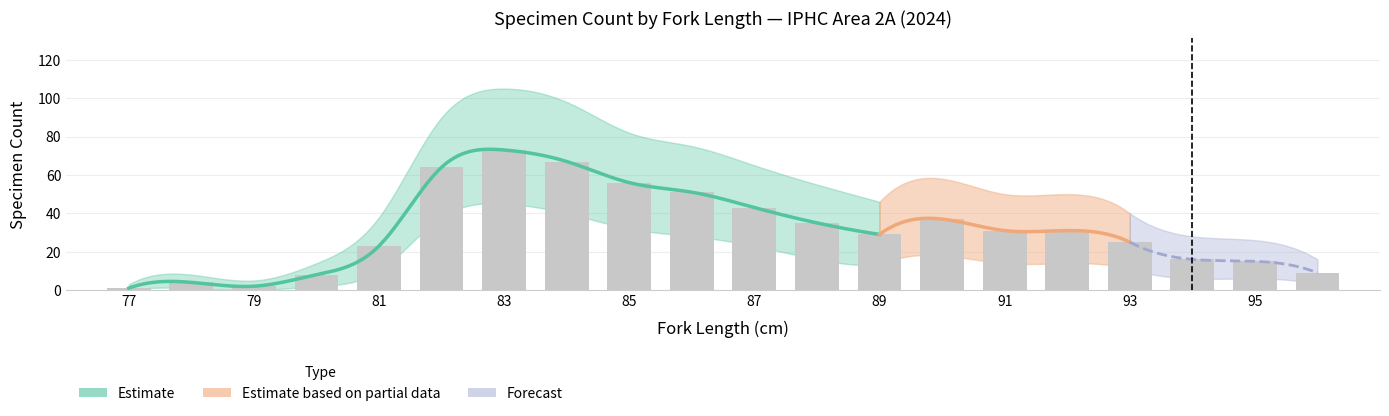

Reading left to right, list all the values displayed in this chart.

2A: 77=1	78=4	79=2	80=8	81=23	82=64	83=73	84=67	85=56	86=51	87=43	88=35	89=29	90=37	91=31	92=31	93=25	94=16	95=15	96=9
2A_upper: 77=3	78=8	79=5	80=14	81=38	82=90	83=105	84=98	85=82	86=75	87=65	88=55	89=46	90=58	91=50	92=50	93=40	94=28	95=26	96=16
2A_lower: 77=0	78=1	79=0	80=2	81=10	82=38	83=45	84=40	85=32	86=28	87=23	88=16	89=13	90=18	91=14	92=14	93=11	94=6	95=6	96=3